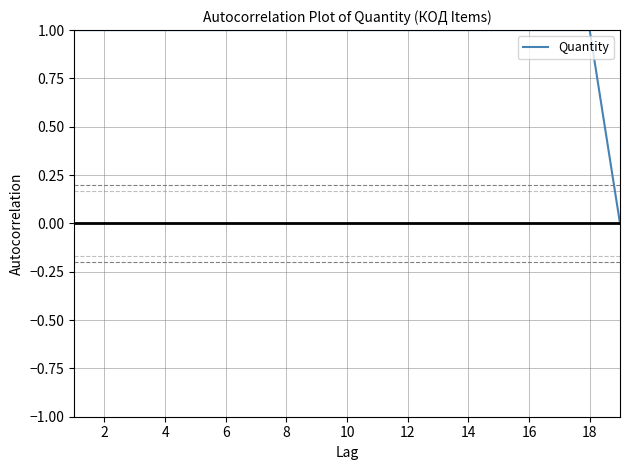

What is the maximum value shown in the chart?

1.0